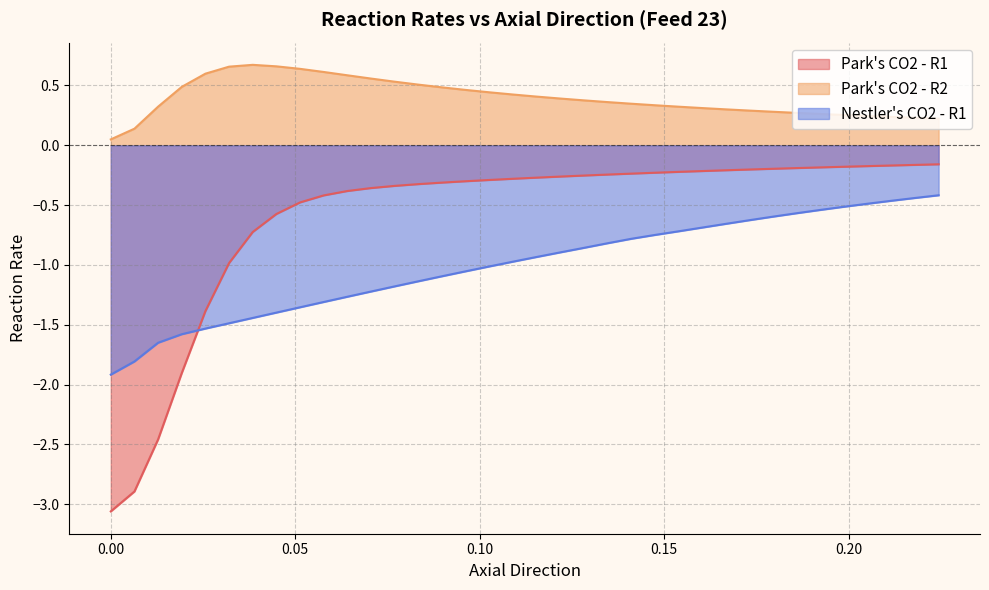

List the series in order of their overall mean, lowest first.

Nestler's CO2 - R1, Park's CO2 - R1, Park's CO2 - R2